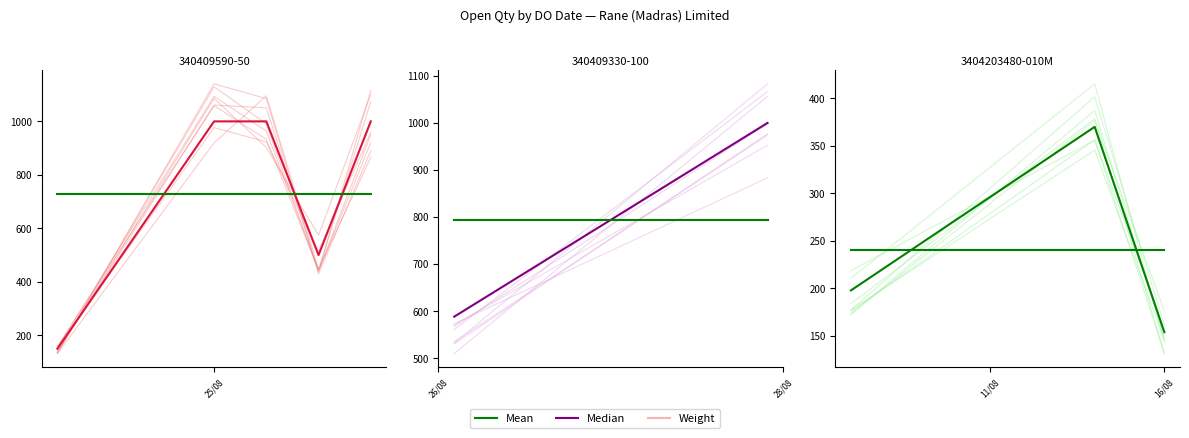

How many categories are shown in the chart?

3